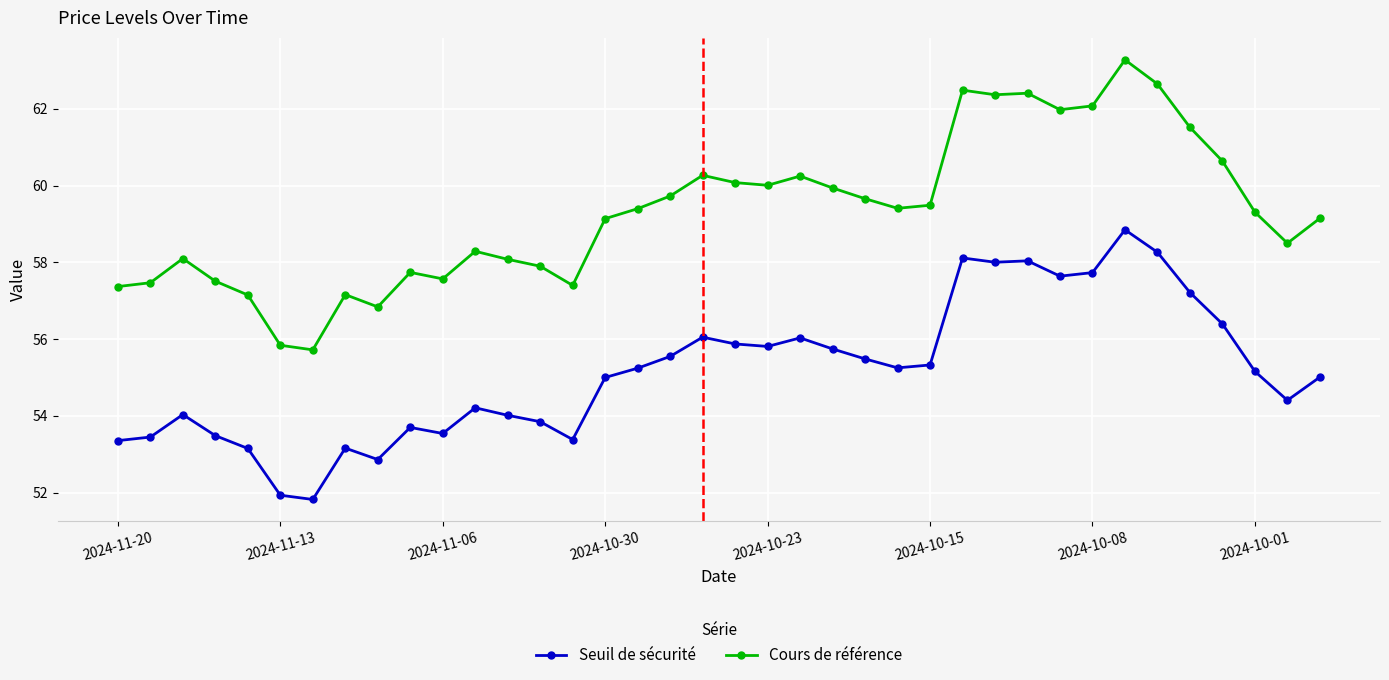

True or false: Cours de référence and Seuil de sécurité cross at least once.

False